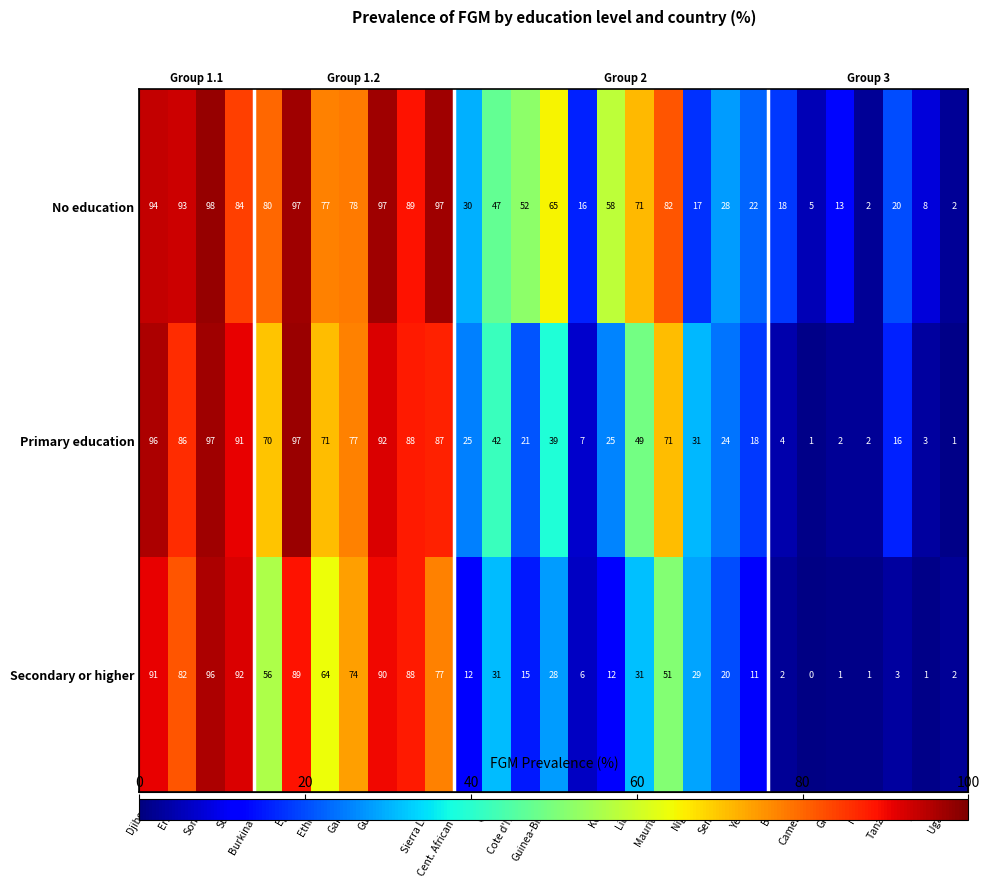

At which label does Primary education reach its minimum?

Cameroon